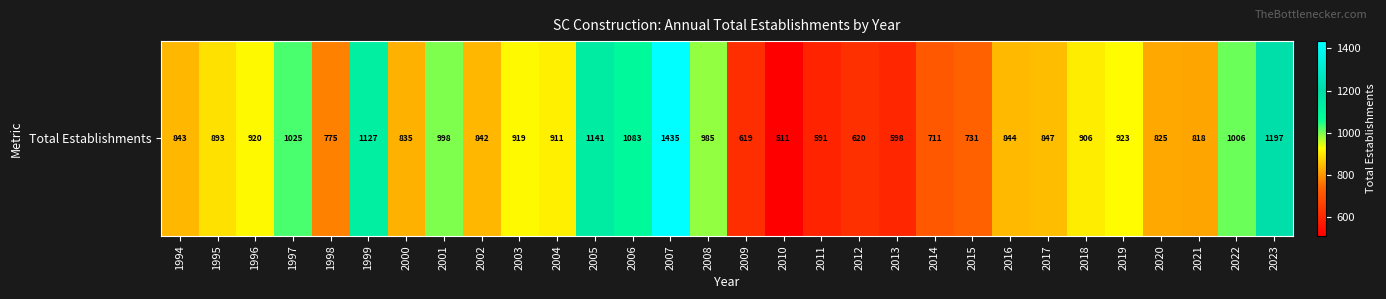

Count the number of categories in the chart.

30